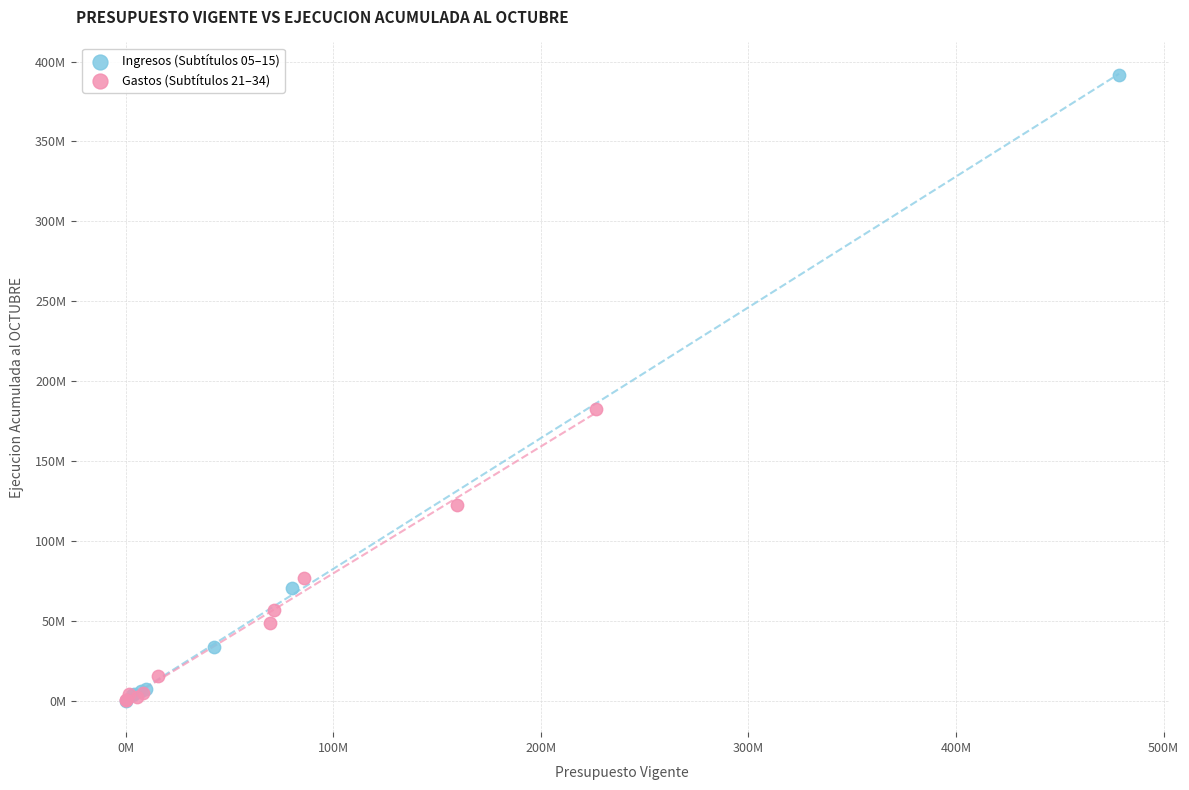

What are all the series names shown in the legend?

Ingresos (Subtítulos 05–15), Gastos (Subtítulos 21–34)